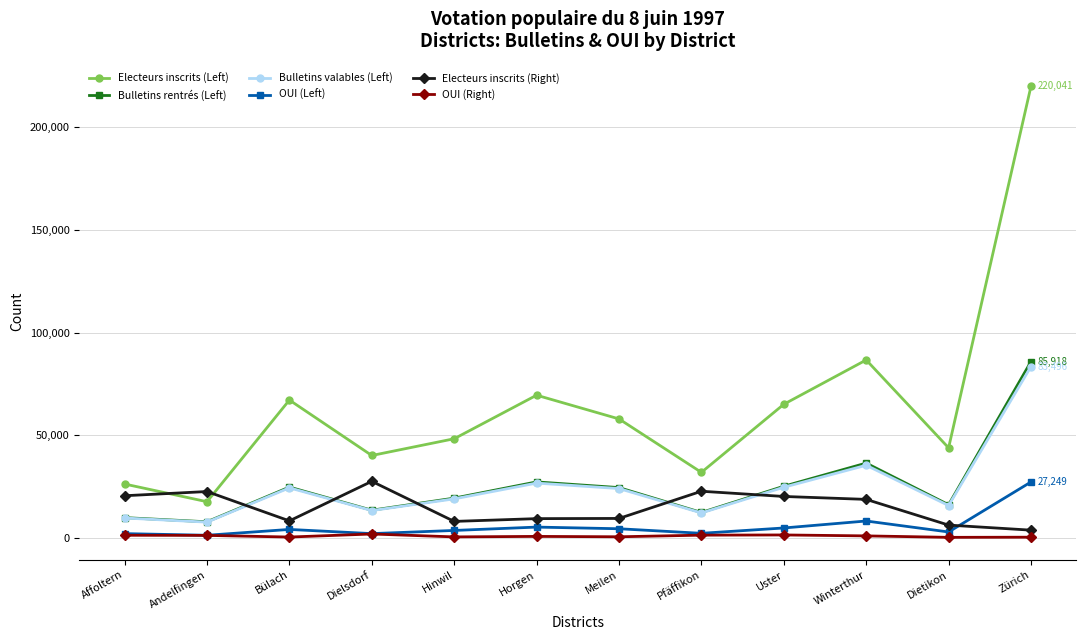

At which category does Electeurs inscrits (Left) reach its first local valley?

Andelfingen